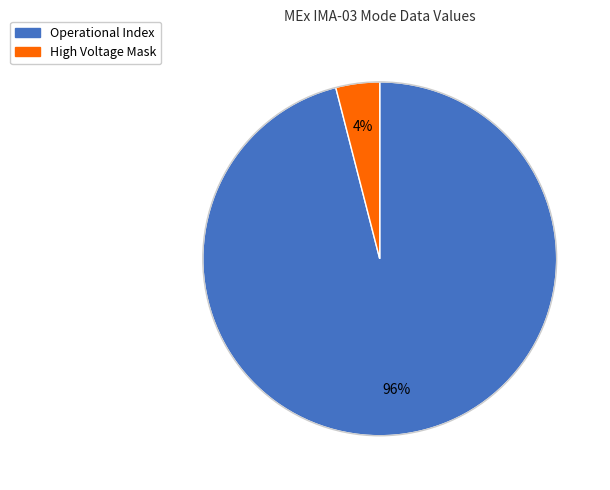

Is there a majority slice in this chart?

Yes